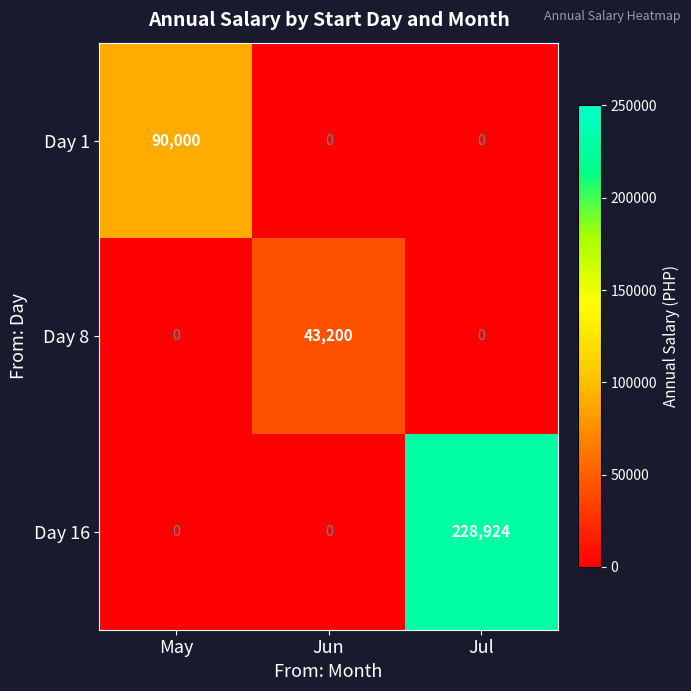

Which series changed the most between May and Jun?

Day 1